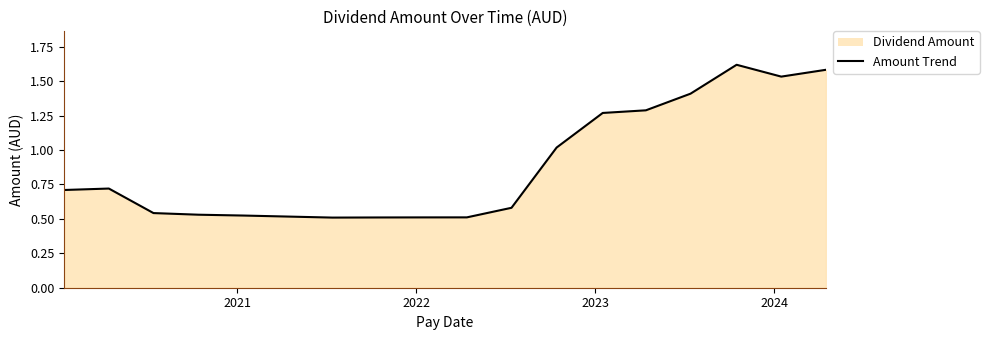

What is the smallest value displayed?

0.5